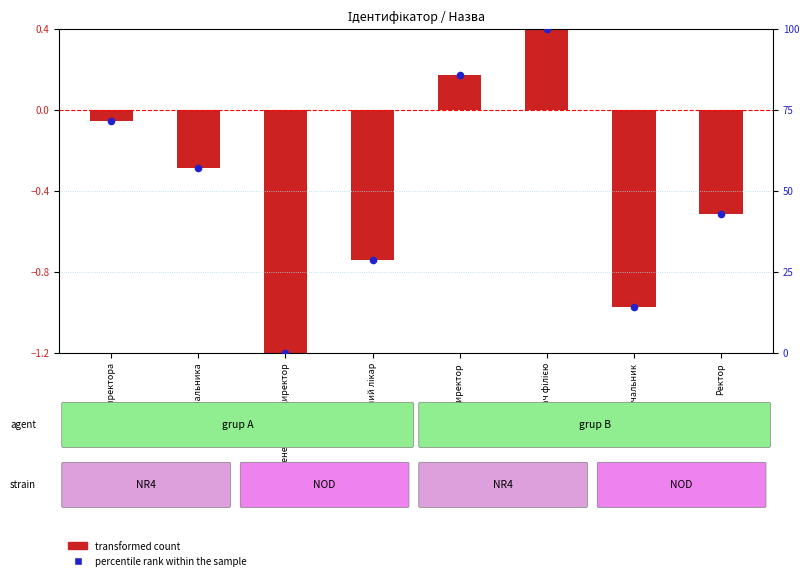

Which series contains the highest Y value?

percentile rank within the sample